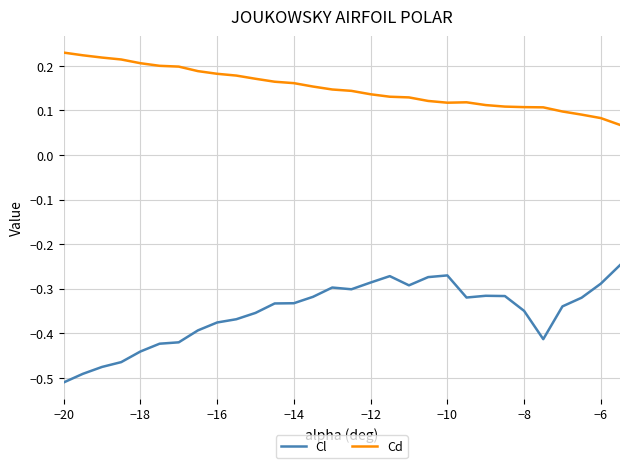

True or false: Cl and Cd cross at least once.

False